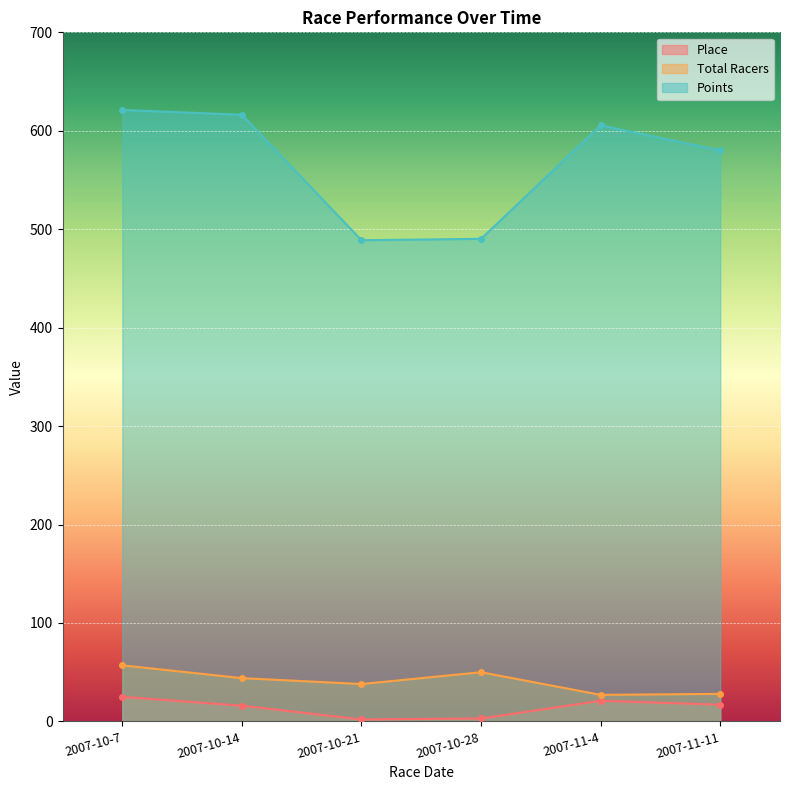

What is the label of the 6th point from the left?

2007-11-11